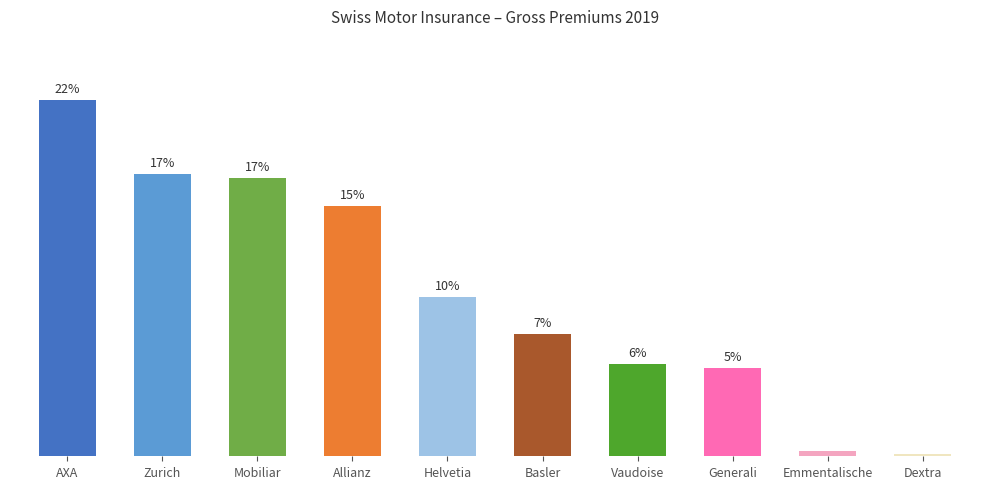

Reading left to right, extract all data points from this chart.

AXA=21.8	Zurich=17.2	Mobiliar=17.0	Allianz=15.3	Helvetia=9.7	Basler=7.5	Vaudoise=5.6	Generali=5.4	Emmentalische=0.3	Dextra=0.2